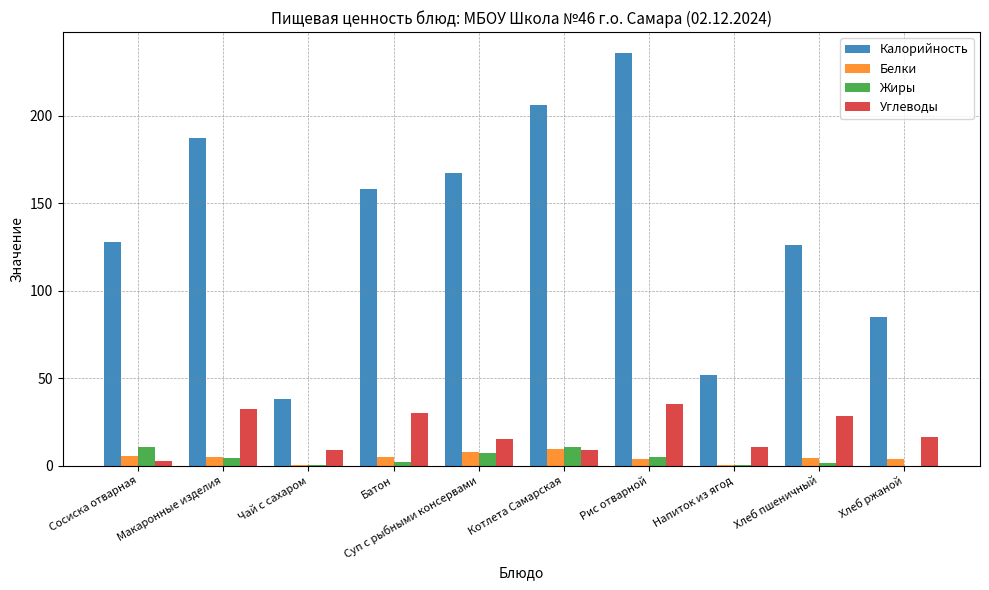

Which series changed the most between Батон and Хлеб пшеничный?

Калорийность